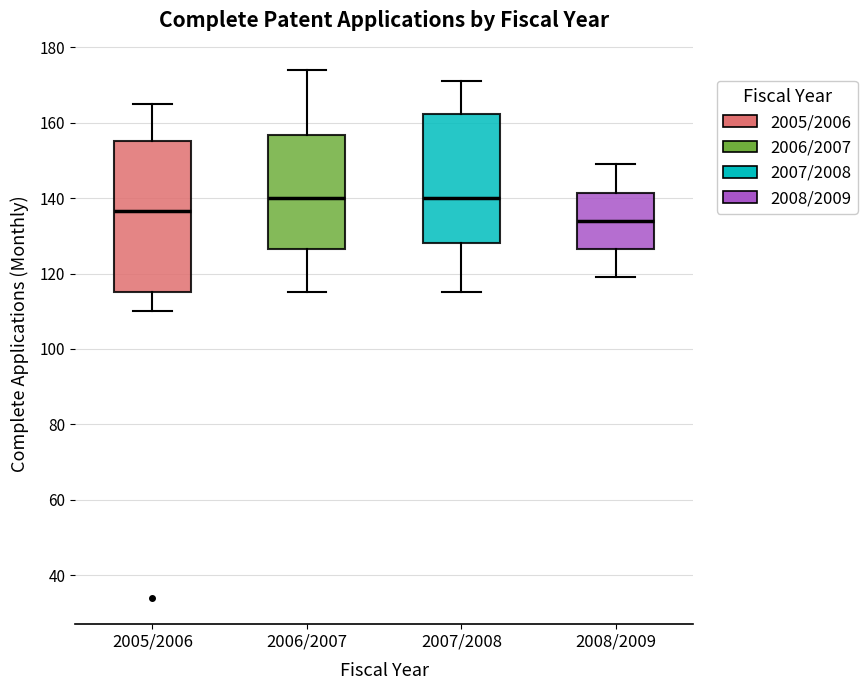

Which box is the tallest, from its lower edge to its upper edge?

2005/2006